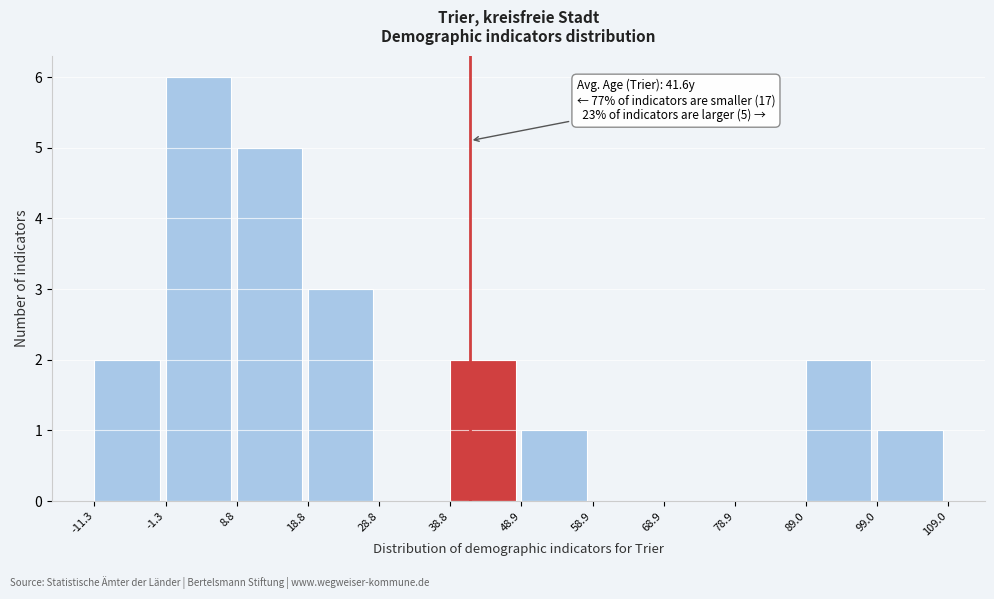

Over which range of the x-axis is the bar tallest?

-1.3 to 8.8